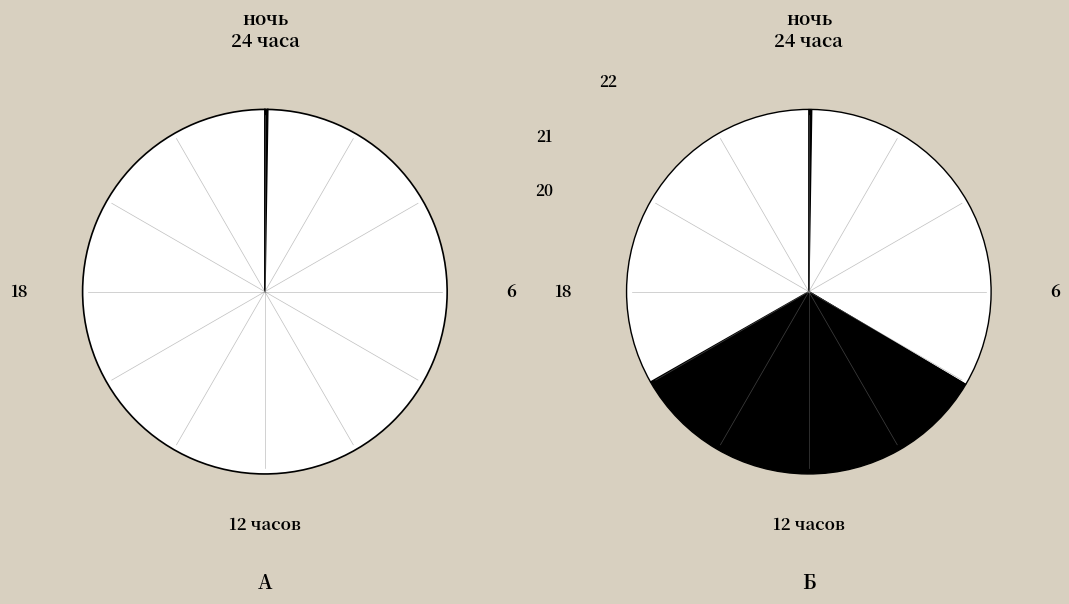

How many slices are in this pie chart?

2